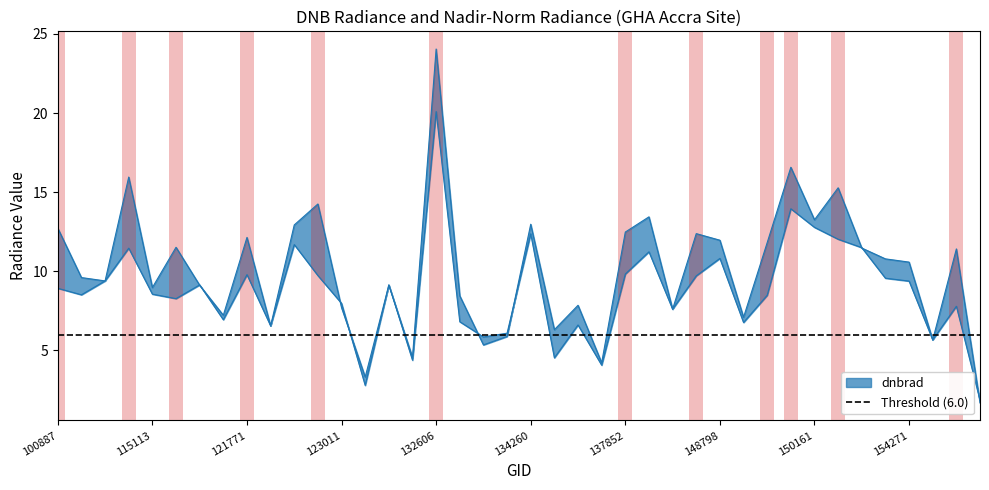

True or false: dnbrad has more than 2 points higher than both neighbors.

True